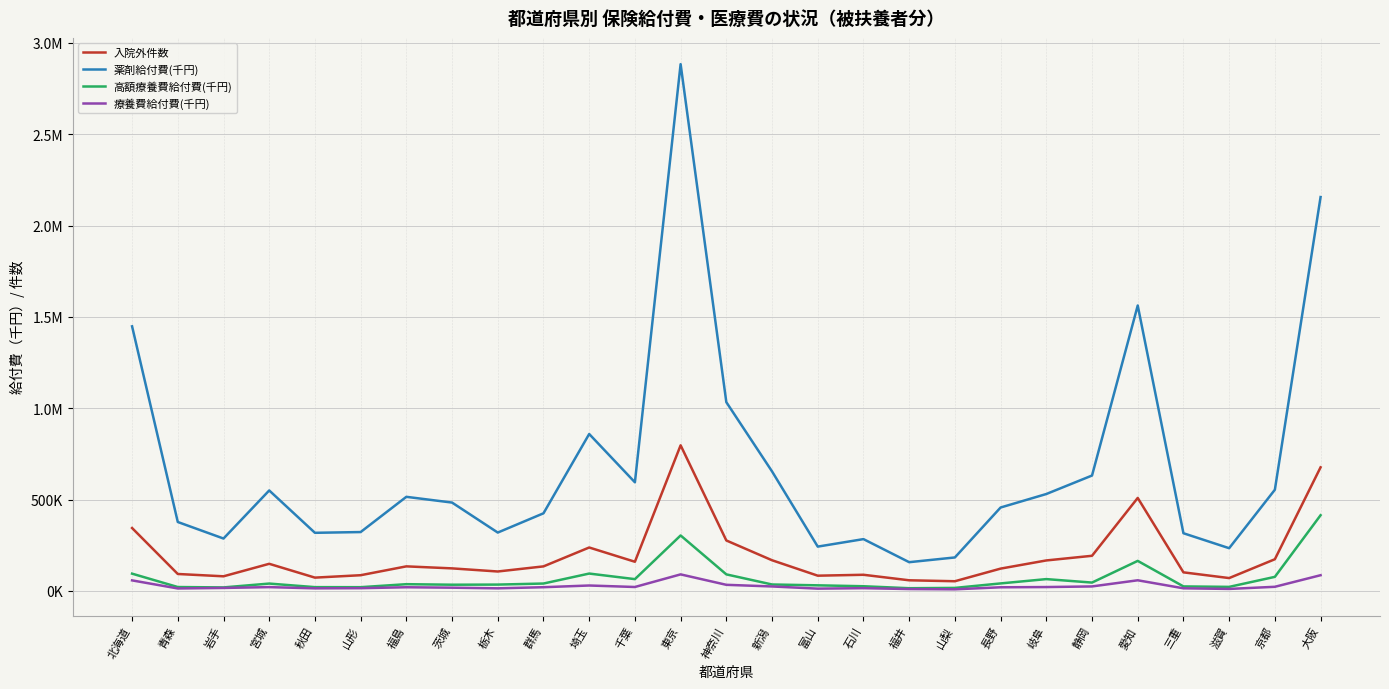

Is this an area chart (filled region under the line)?

No